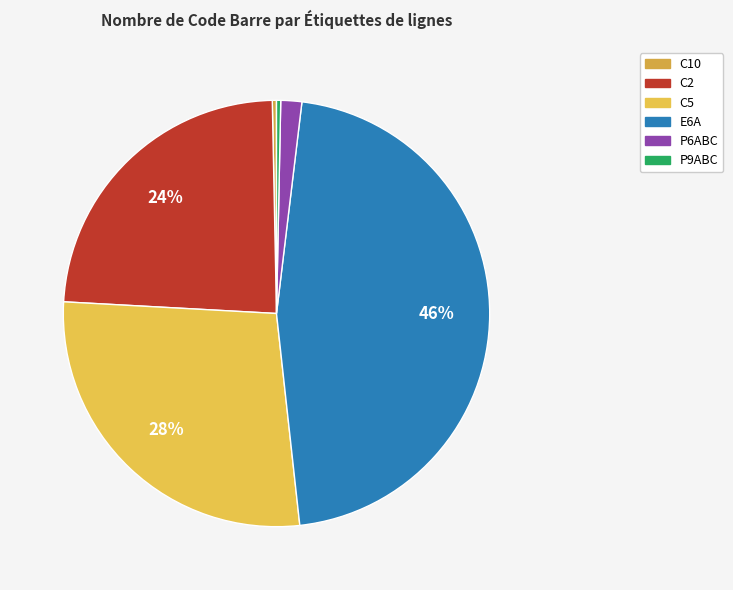

How many slices are in this pie chart?

6